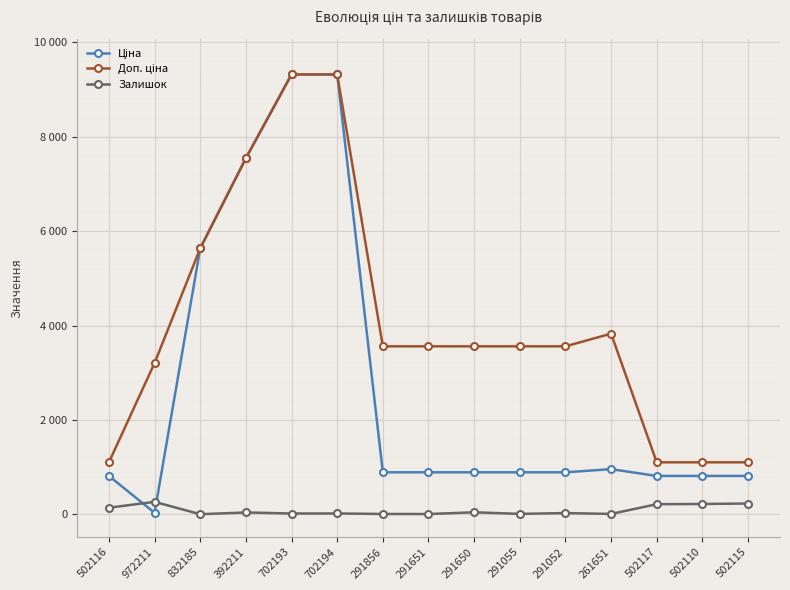

How many lines are shown in the chart?

3